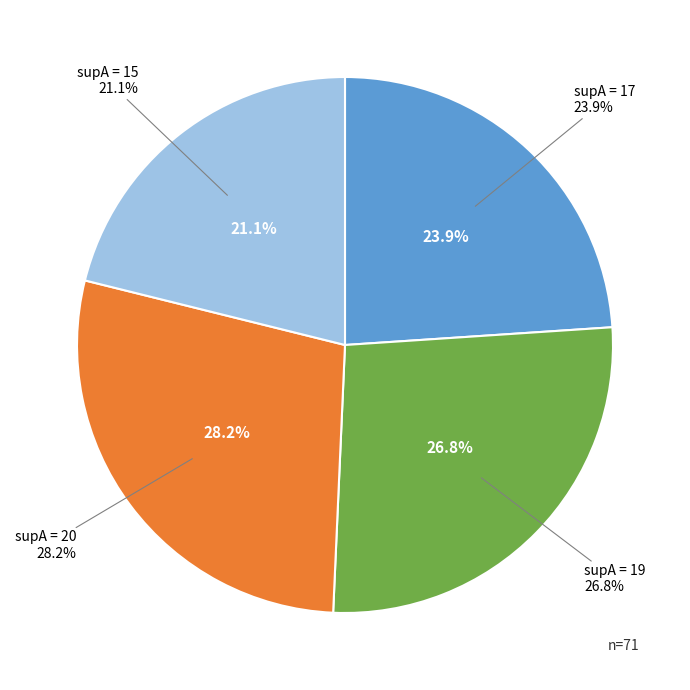

How many slices are in this pie chart?

4